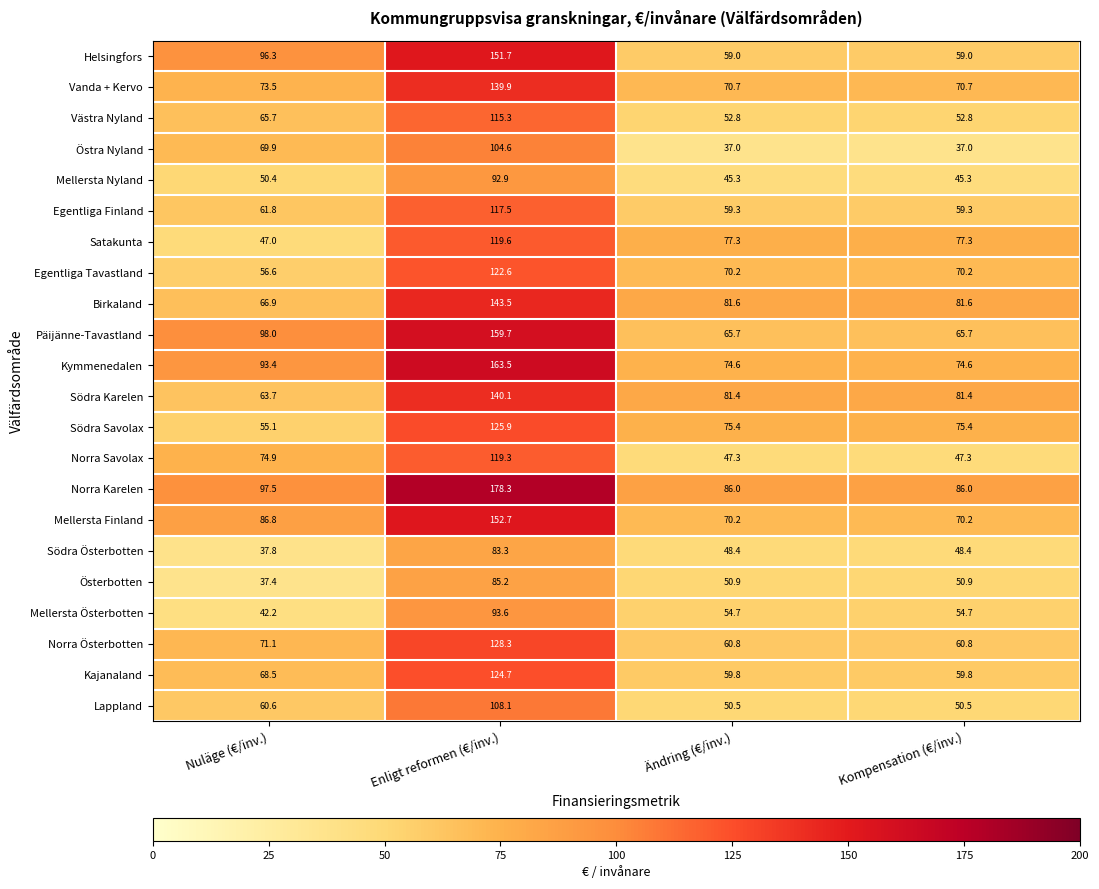

What is the sum of all Vanda + Kervo values?

354.8